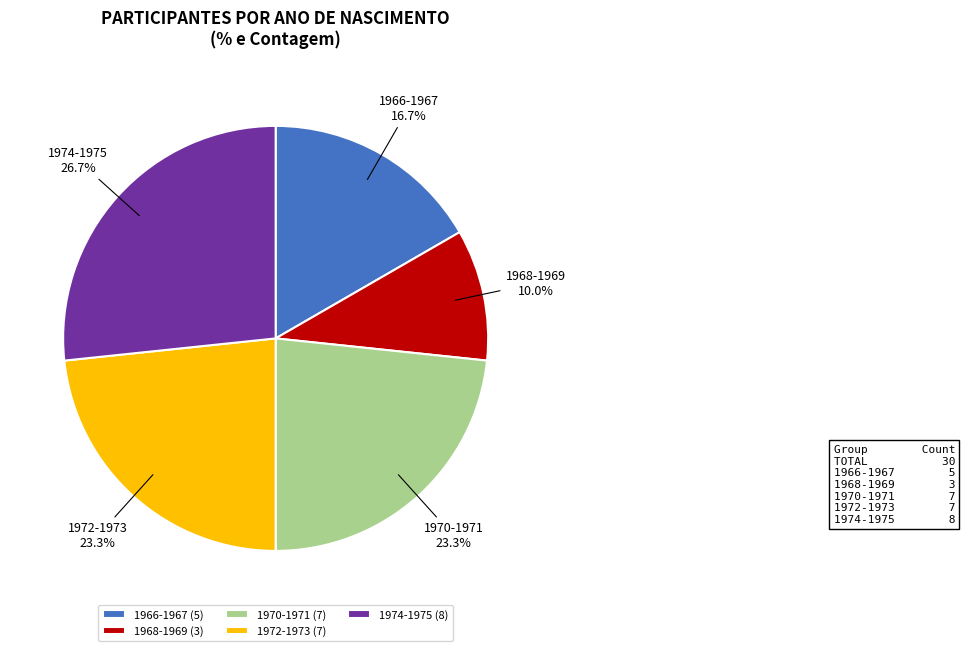

To the nearest percent, what percentage of the pie is 1968-1969?

10%